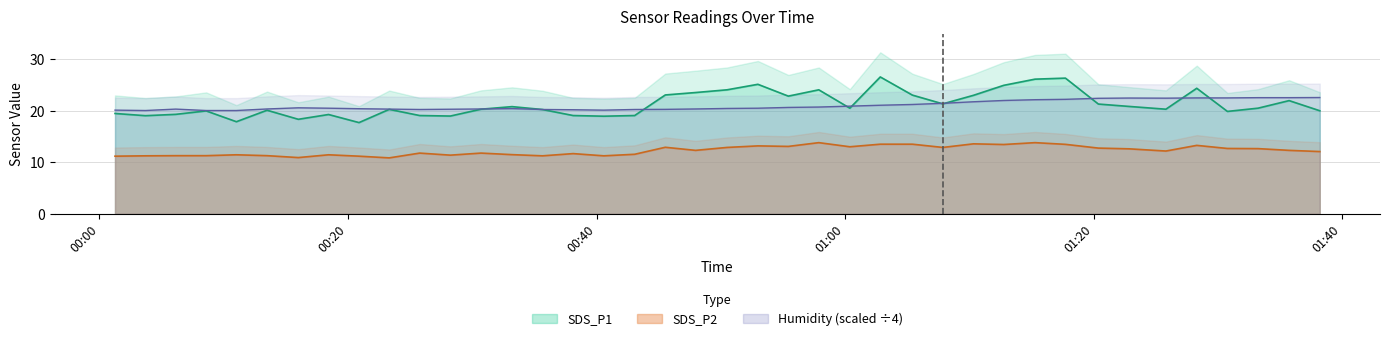

What is the value of the SDS_P1 point at the 19th from the left?

23.1